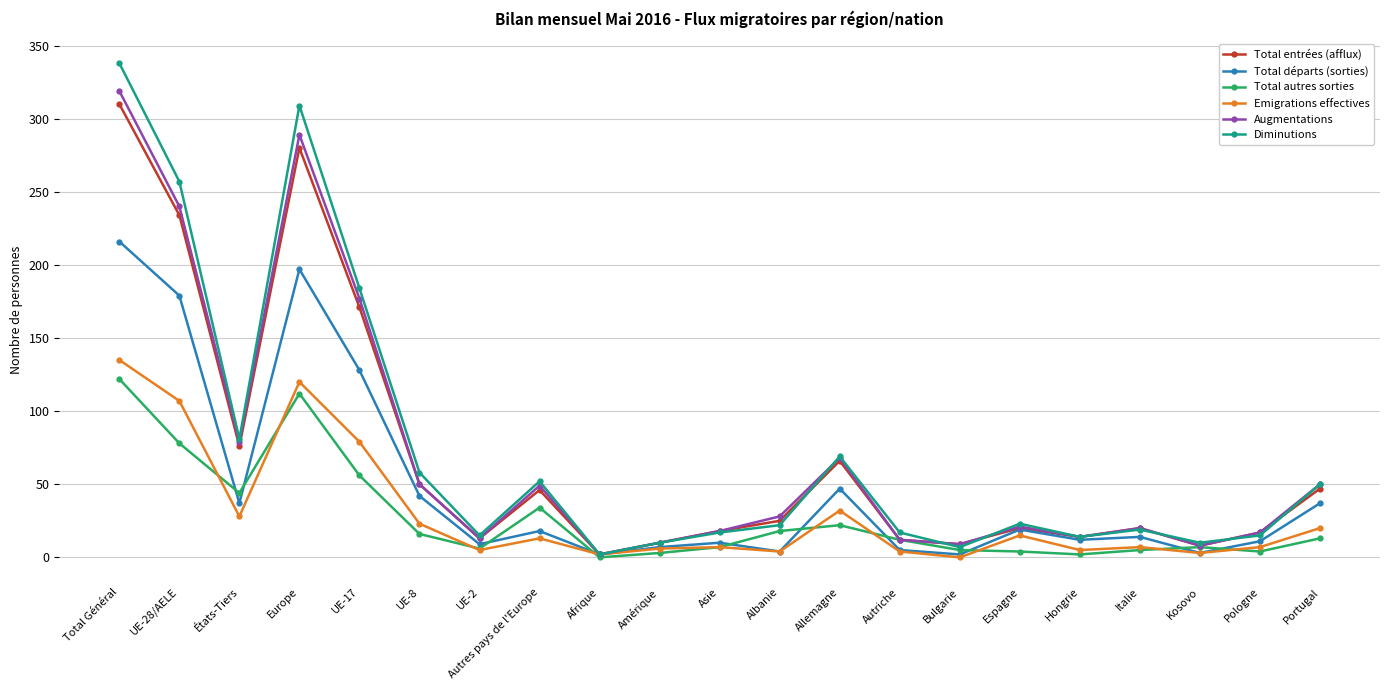

Where is the first local minimum for Augmentations?

États-Tiers